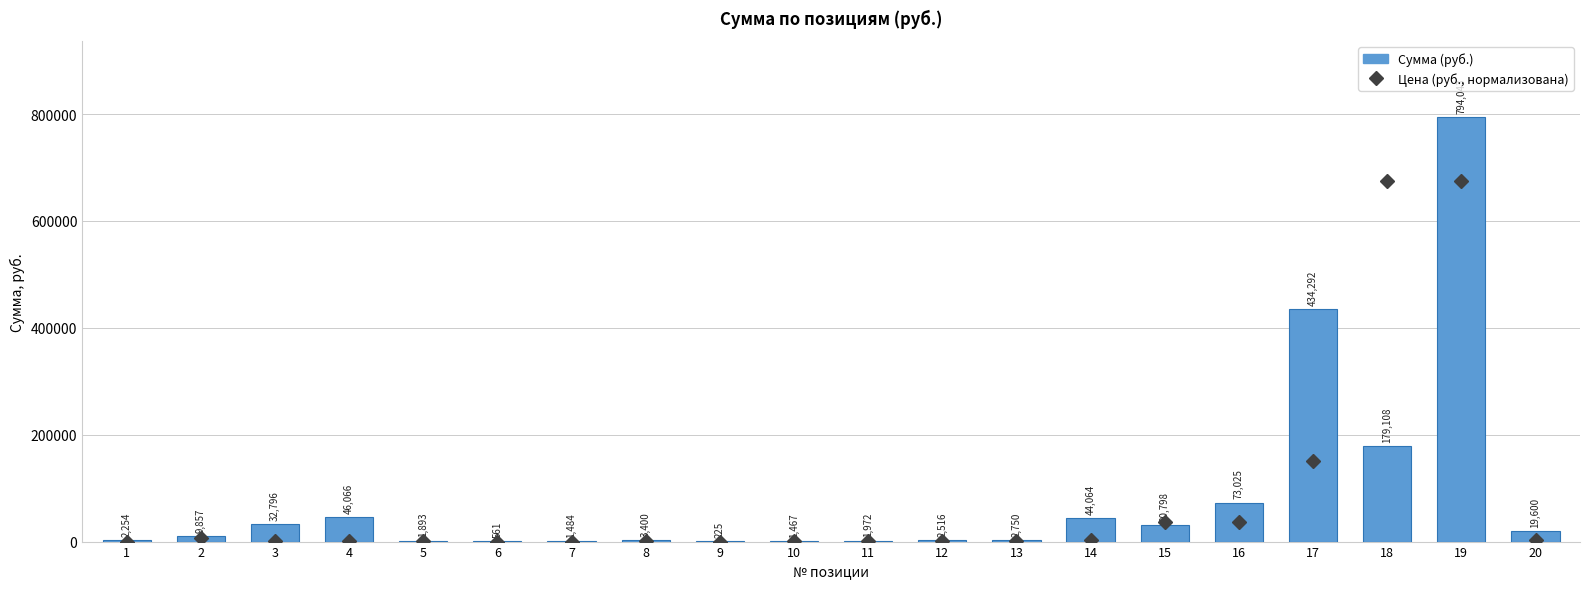

The value of Цена (руб., нормализована) at 2 is 6828.2. True or false?

True